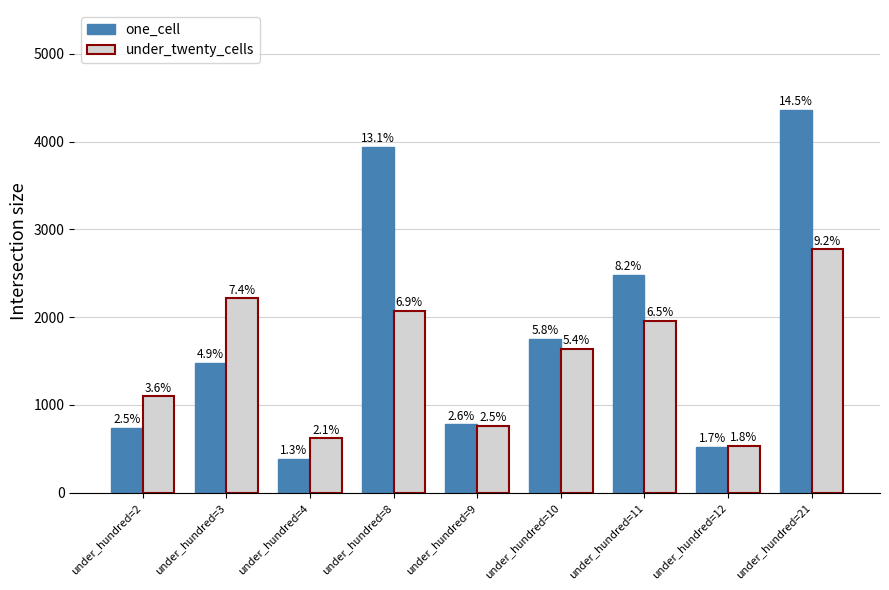

What is the difference between the highest and lowest values at under_hundred=10?

113